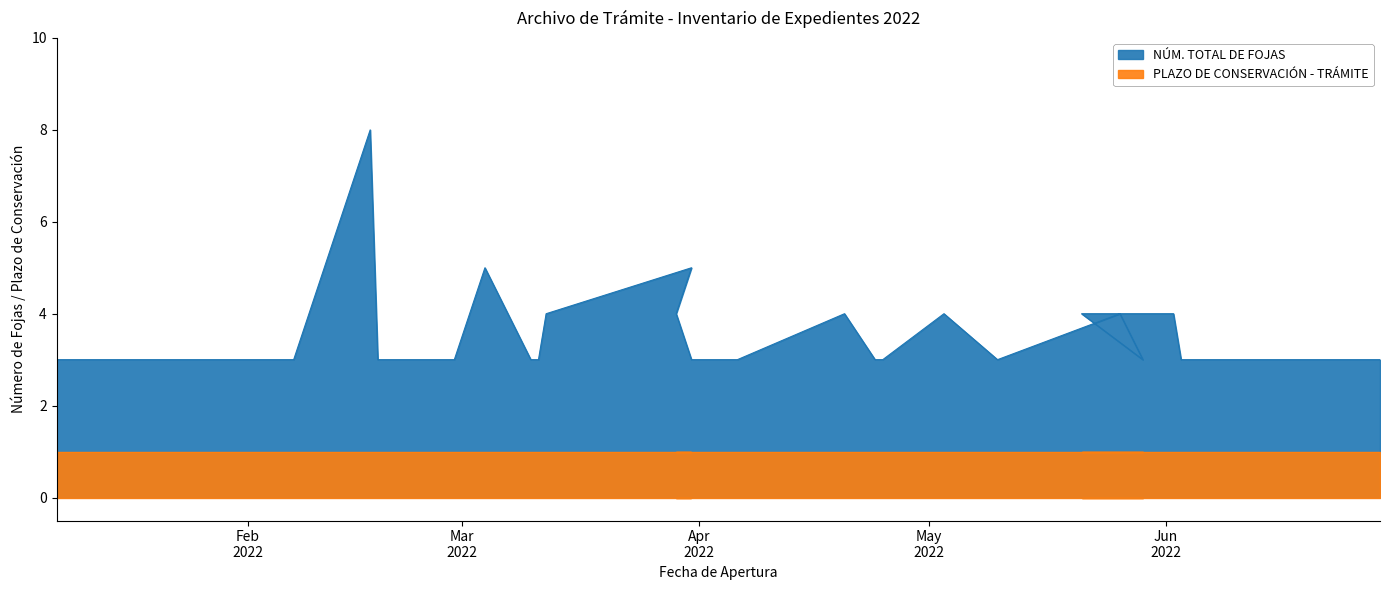

What is the difference between the second highest and second lowest values?

2